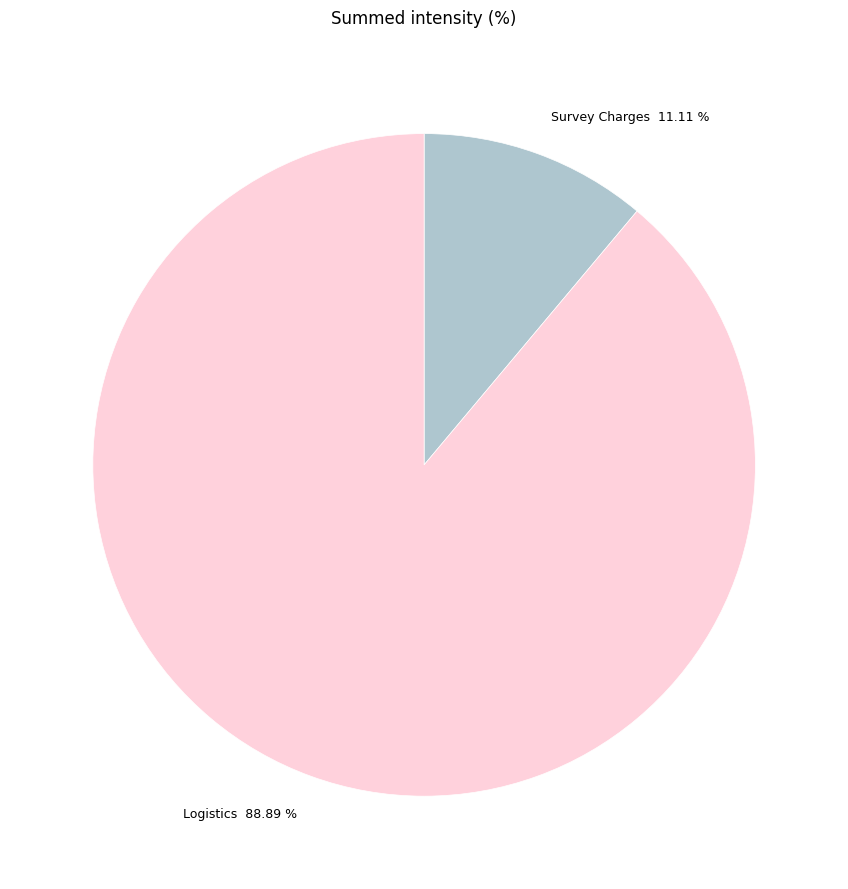

To the nearest percent, what is the average slice percentage?

50%